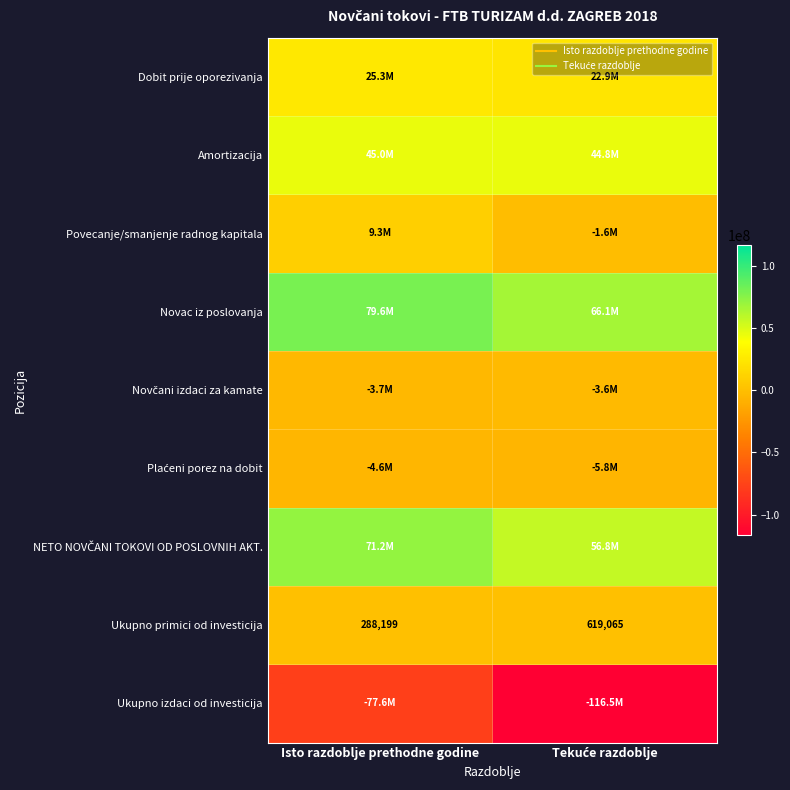

Which series has the widest spread of values?

Ukupno izdaci od investicija